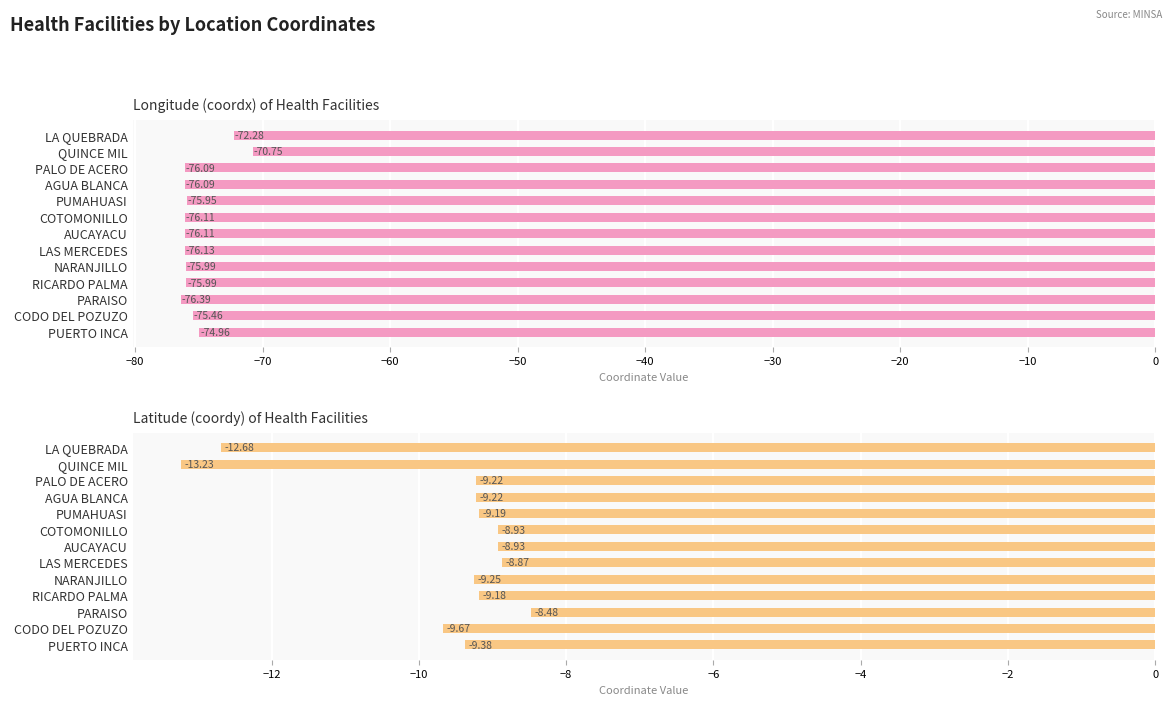

Count the number of categories in the chart.

13